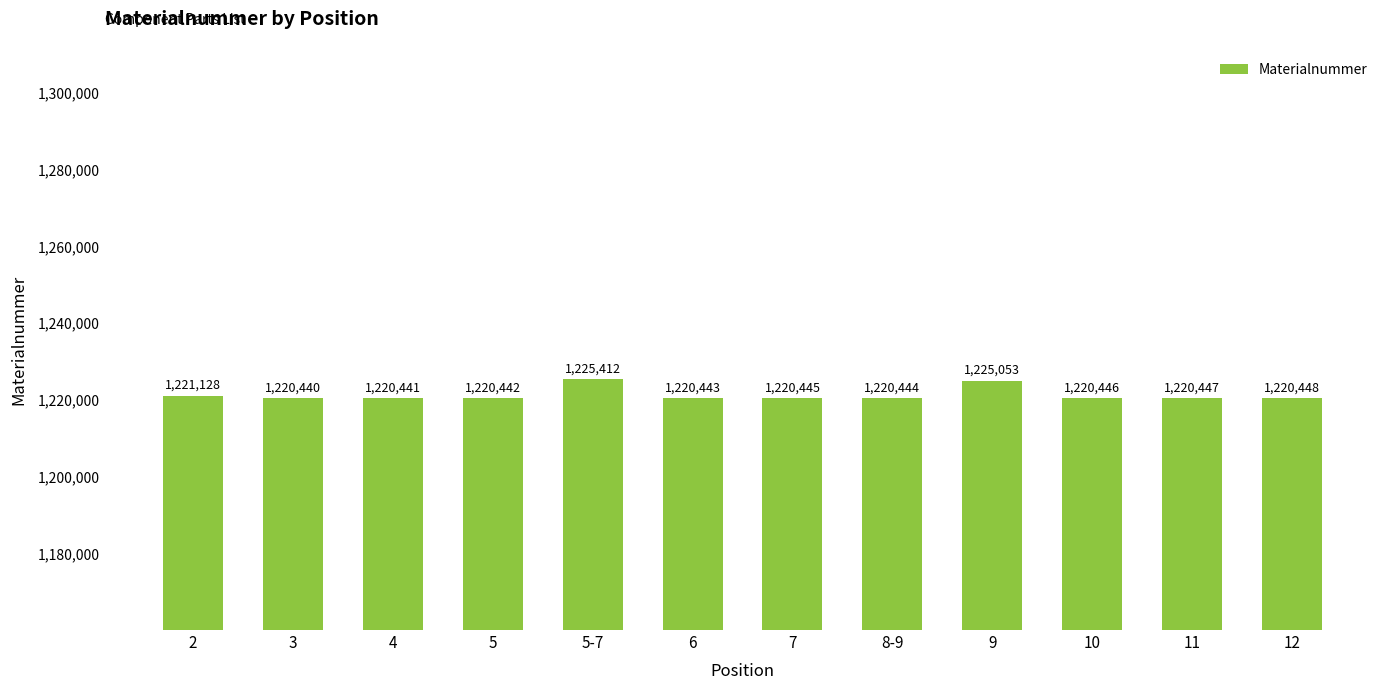

Reading left to right, list all the values displayed in this chart.

2=1221128	3=1220440	4=1220441	5=1220442	5-7=1225412	6=1220443	7=1220445	8-9=1220444	9=1225053	10=1220446	11=1220447	12=1220448